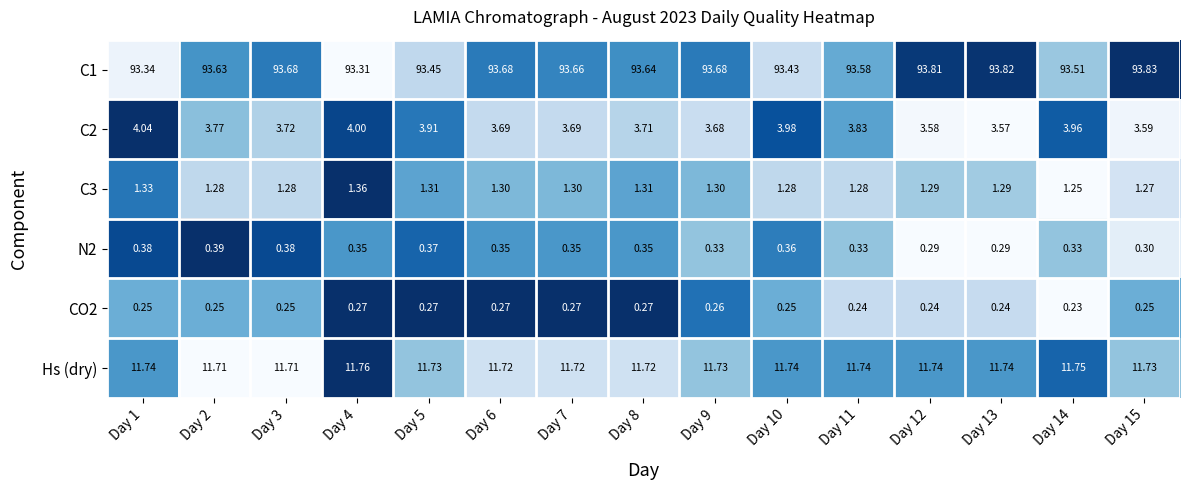

Which category has the lowest value across all series?

Day 14